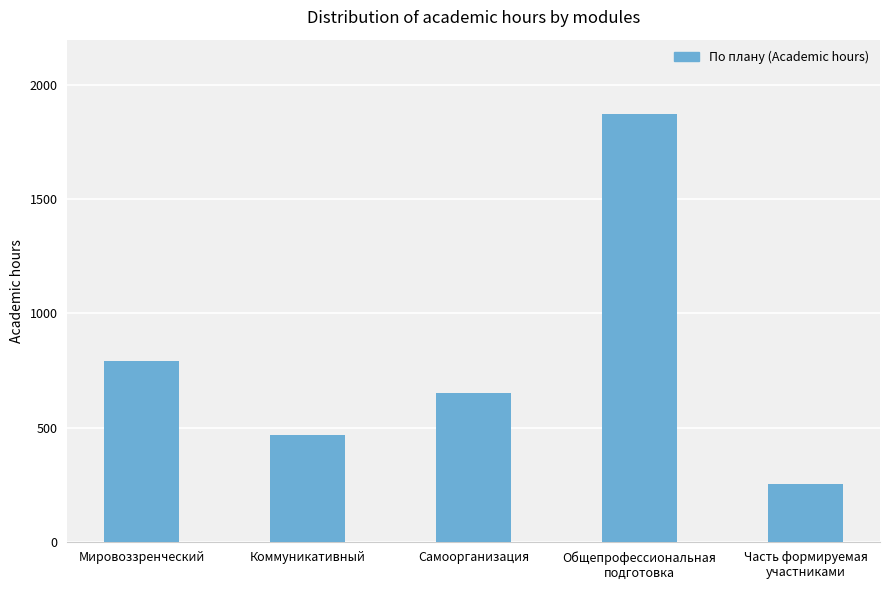

What is the change in value from Общепрофессиональная
подготовка to Часть формируемая
участниками?

-1620